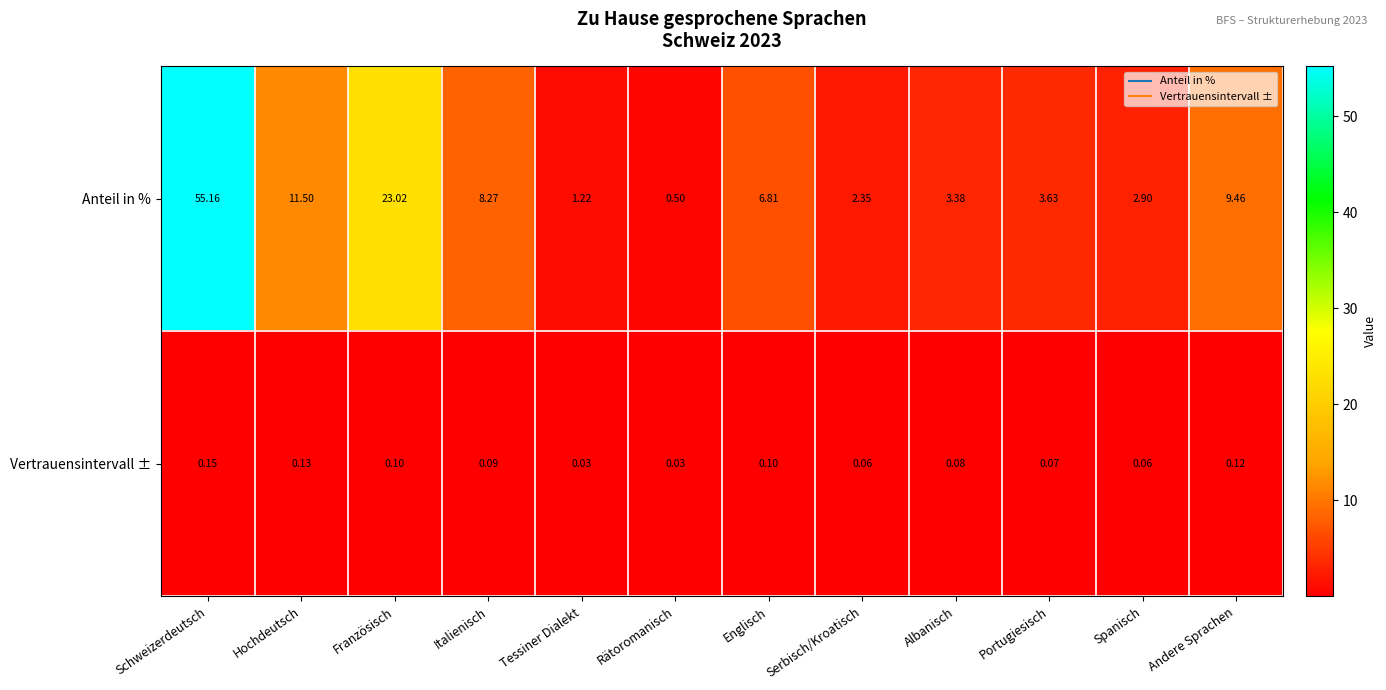

Rank the series at Serbisch/Kroatisch from highest to lowest value.

Anteil in %, Vertrauensintervall ±